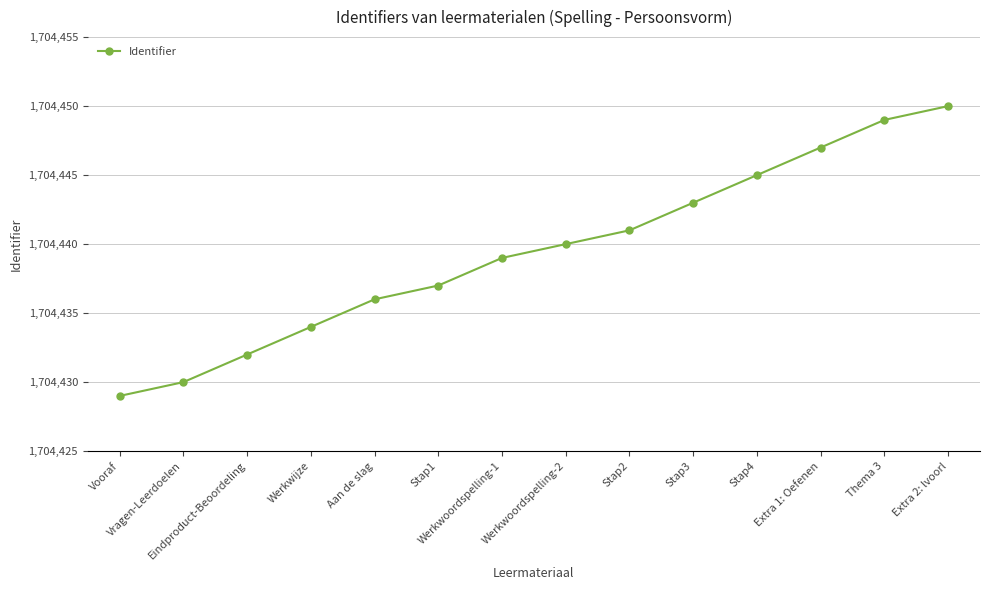

Is this an area chart (filled region under the line)?

No